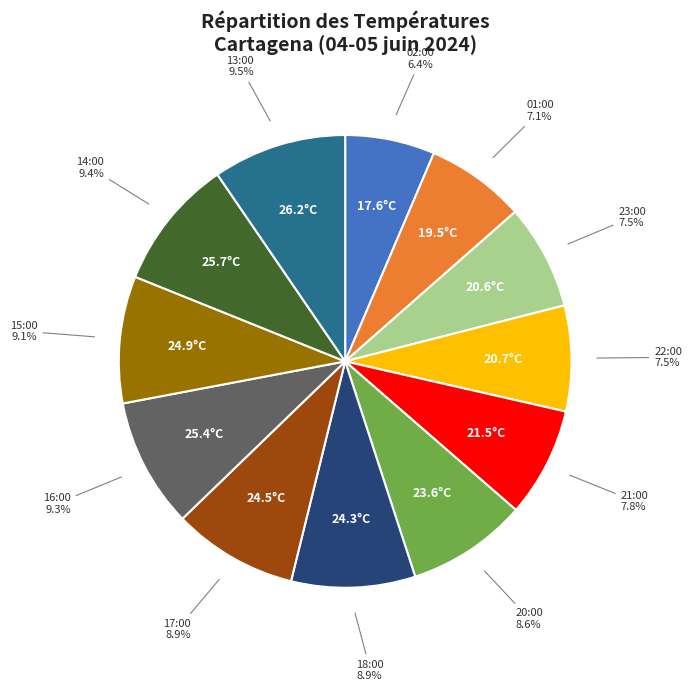

To the nearest percent, what percentage of the pie is 14:00?

9%